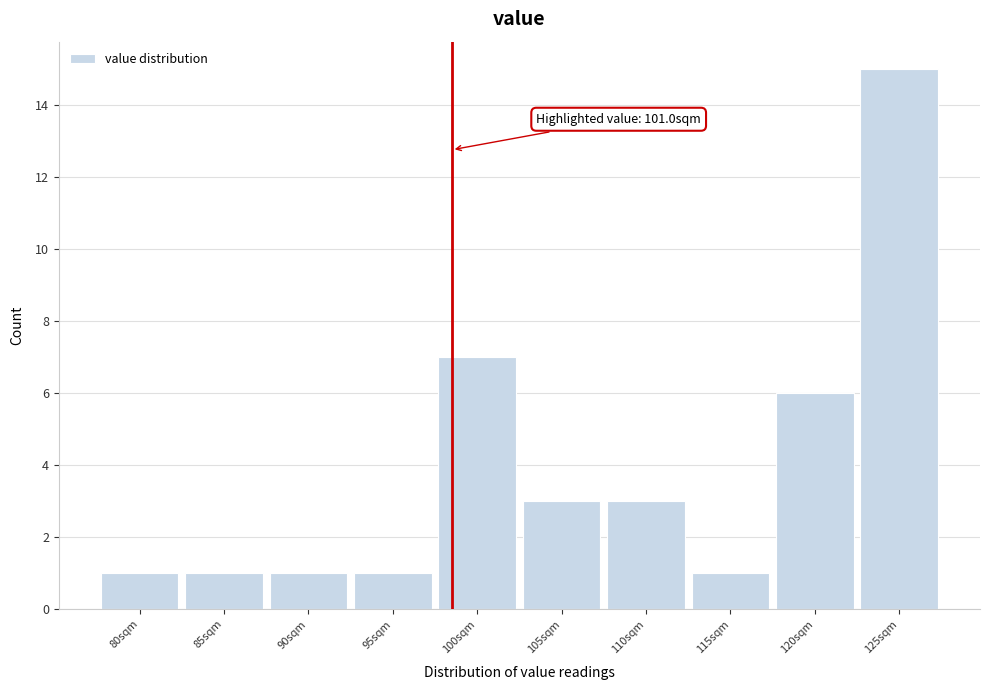

Reading left to right, what are all the values shown in this chart?

80sqm=1	85sqm=1	90sqm=1	95sqm=1	100sqm=7	105sqm=3	110sqm=3	115sqm=1	120sqm=6	125sqm=15